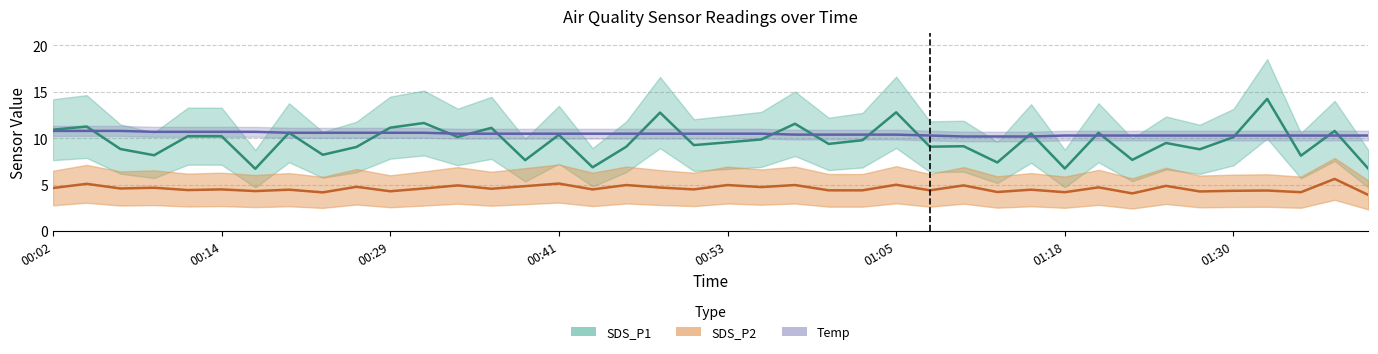

What value does the SDS_P1 series have at 00:29?

11.2